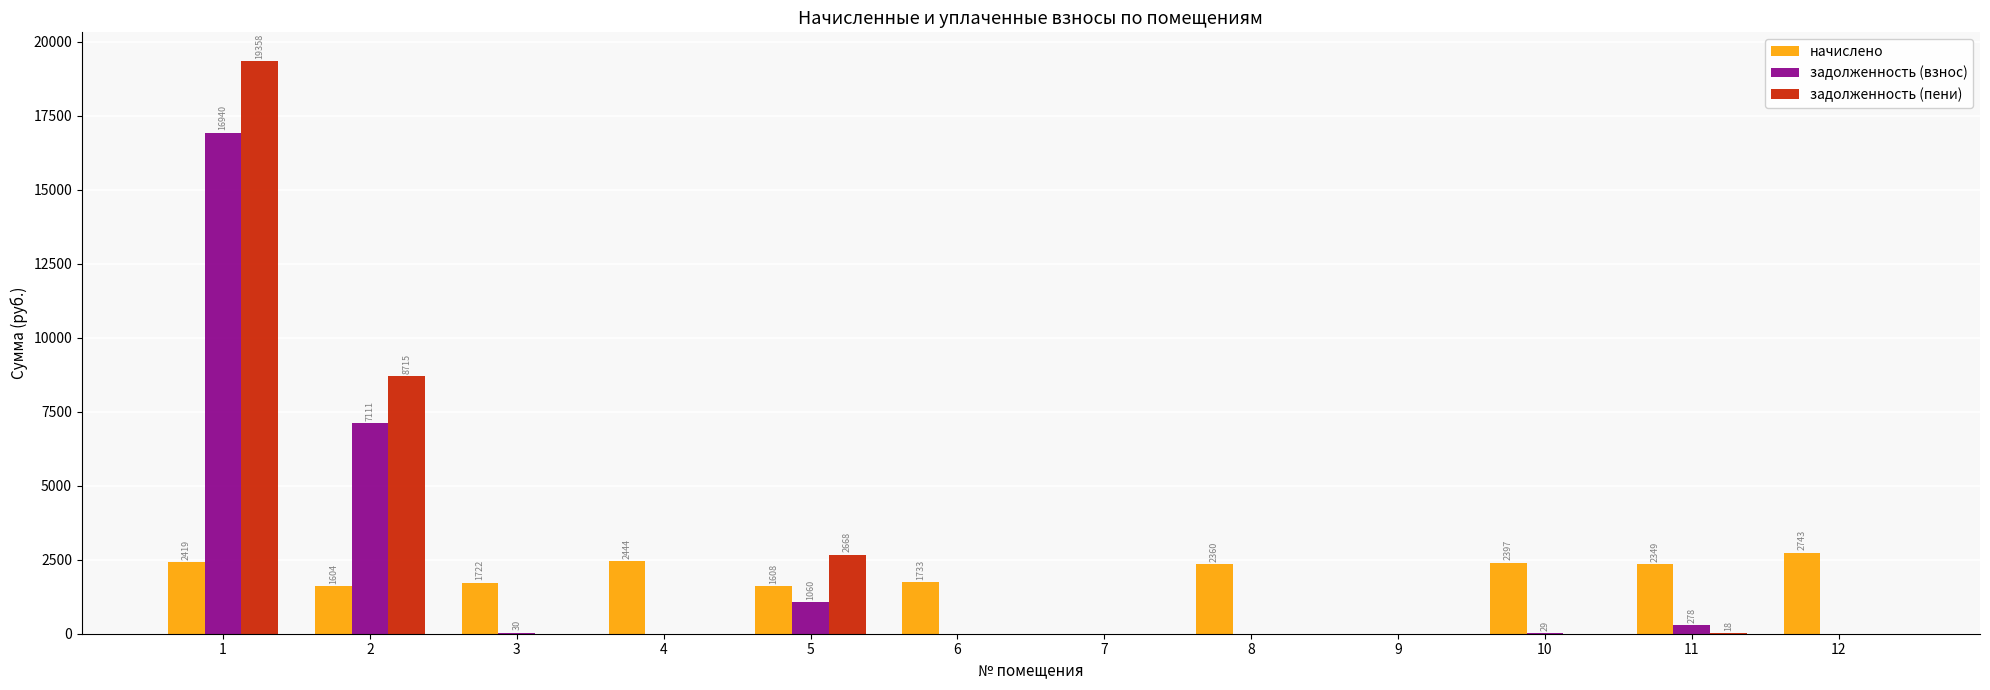

How many groups of bars are there?

12